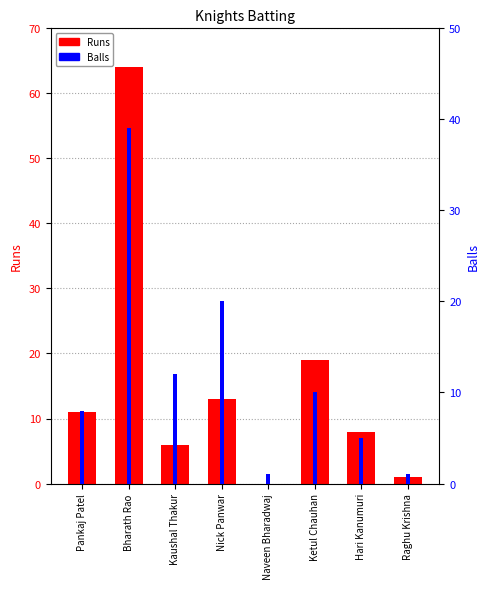

What is the difference between the highest and lowest values at Hari Kanumuri?

3